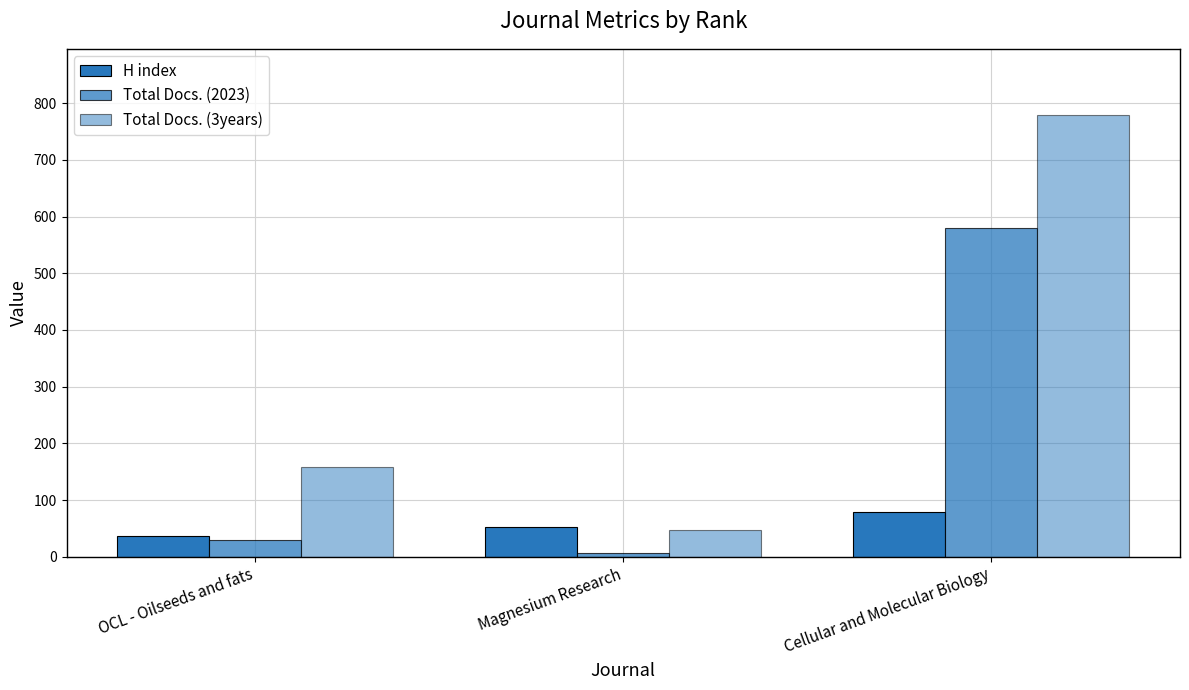

Are the bars horizontal?

No